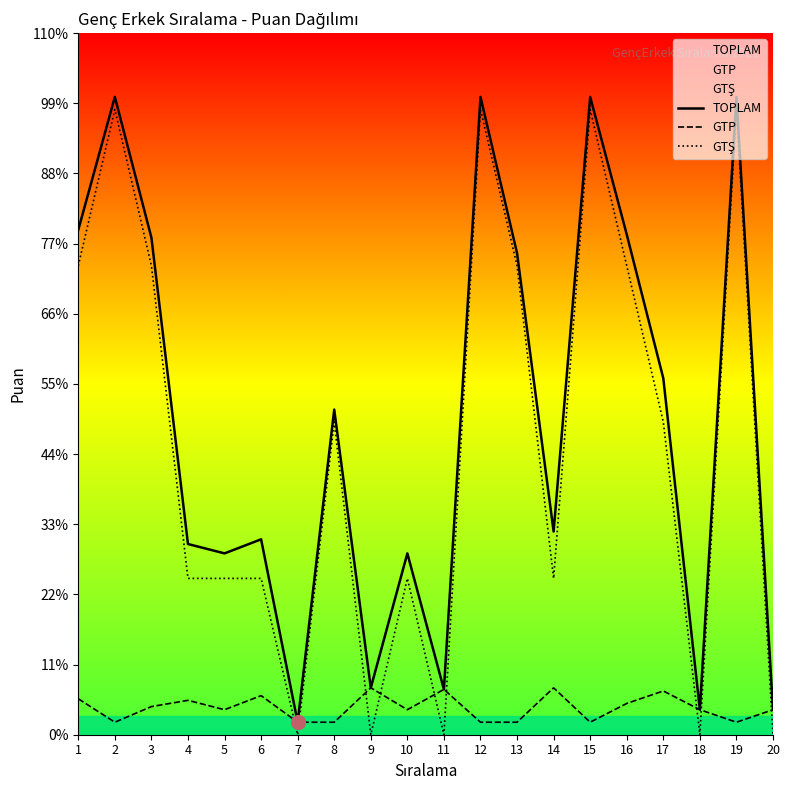

How many distinct data groups are displayed?

3